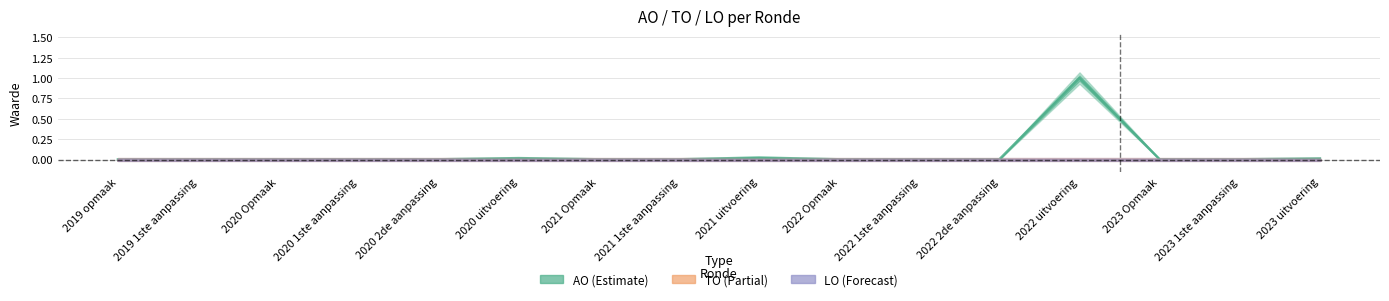

True or false: AO and LO cross at least once.

False